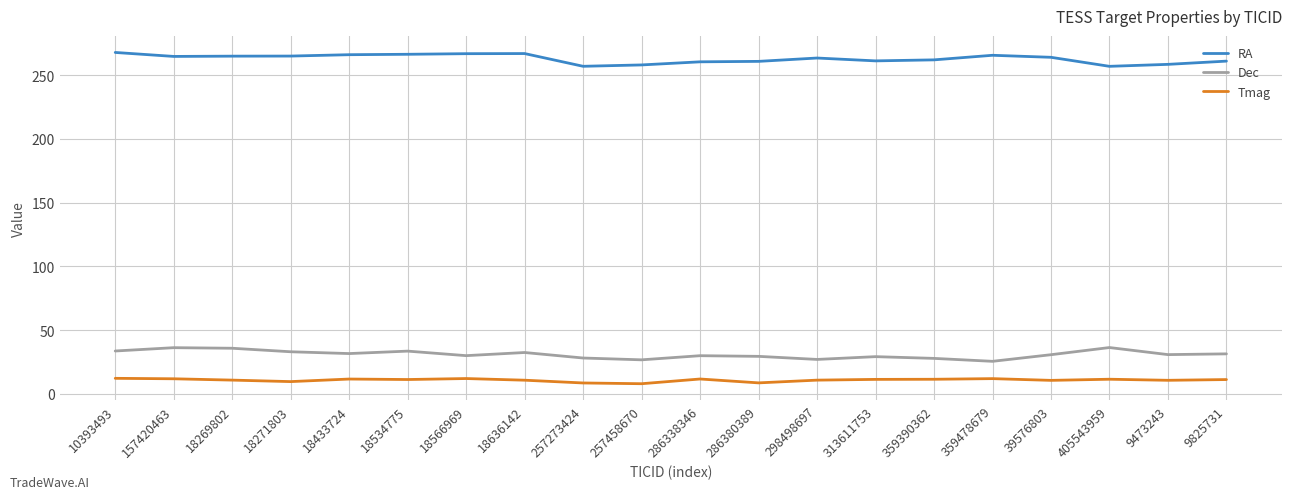

What is the difference between the maximum and second lowest values in the Tmag series?

3.6